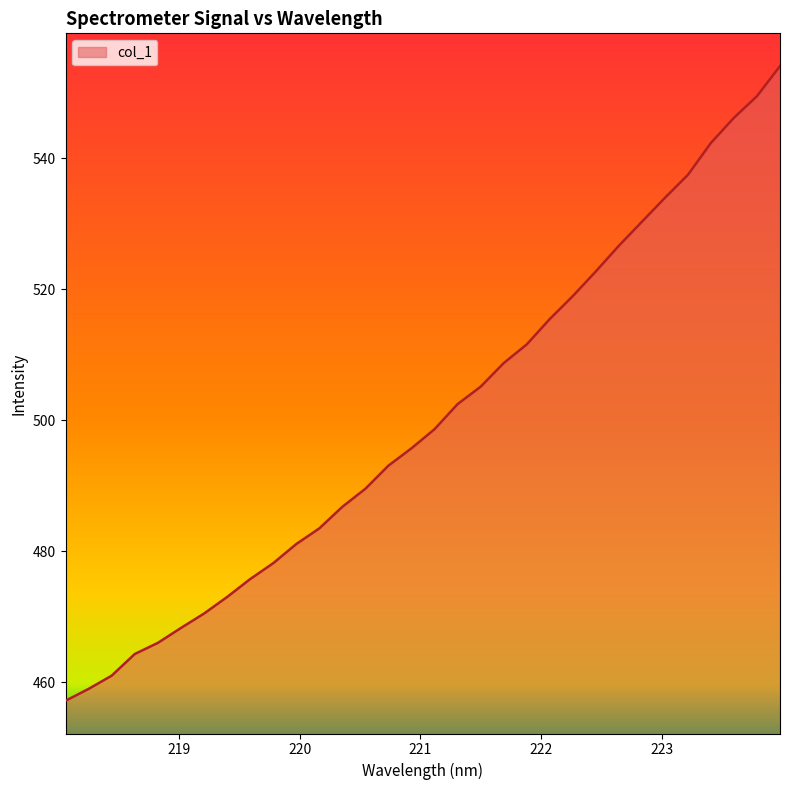

What is the minimum value shown in the chart?

457.1